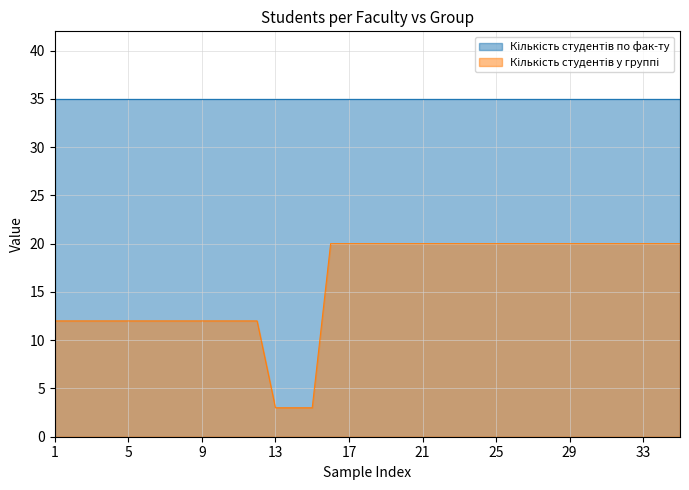

Reading left to right, what are all the values shown in this chart?

12	12	12	12	12	12	12	12	12	12	12	12	3	3	3	20	20	20	20	20	20	20	20	20	20	20	20	20	20	20	20	20	20	20	20